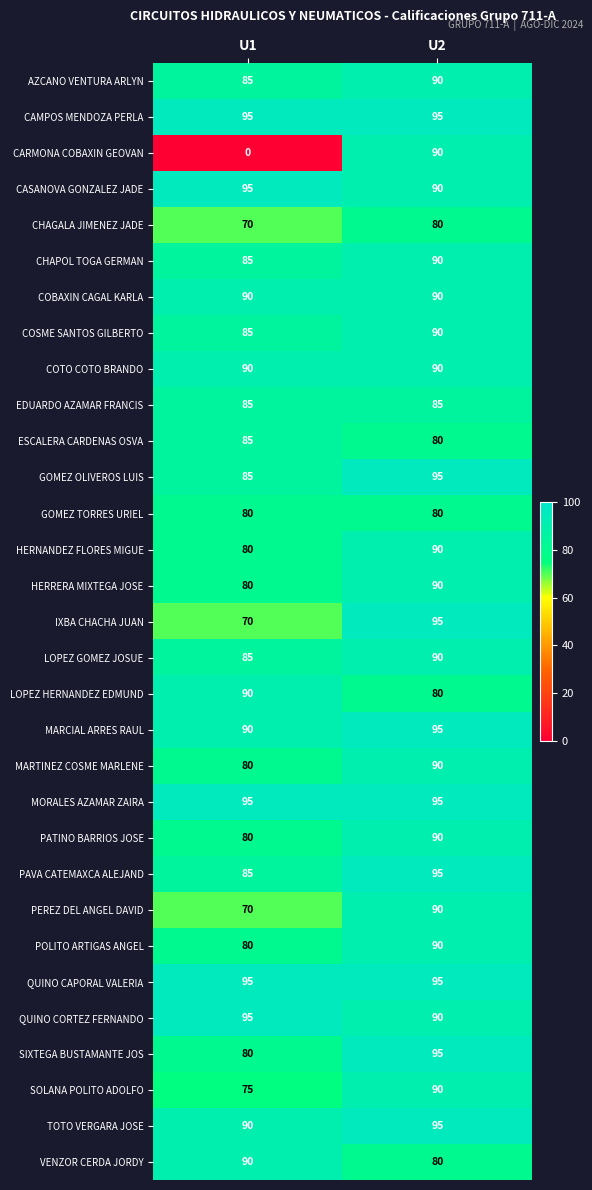

How many data points does each series have?

2